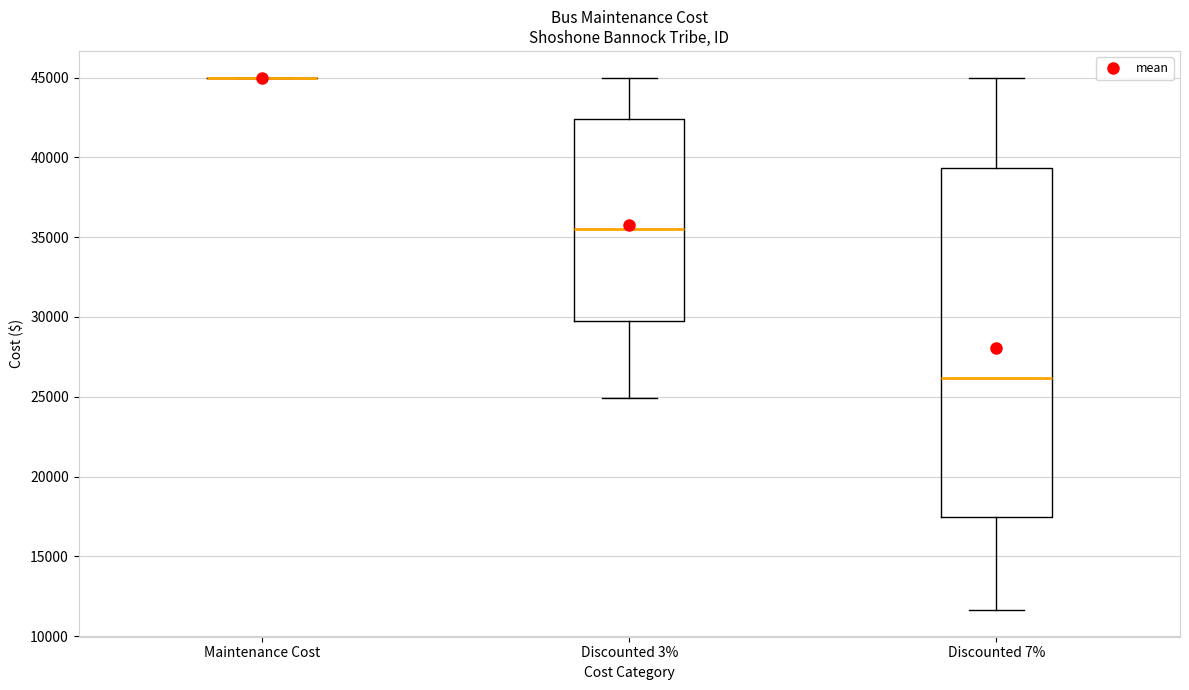

Reading left to right, transcribe this box plot: for each box, give where its median line is, the range the box spans, and where its two whiskers end, as read against the y-axis. The values are not printed on the chart, so give them approximately, as read against the axis.

Maintenance Cost: box collapsed to a line at 45000, whiskers 45000 to 45000
Discounted 3%: median 35500, box 30000 to 42500, whiskers 25000 to 45000
Discounted 7%: median 26000, box 17500 to 39500, whiskers 11500 to 45000